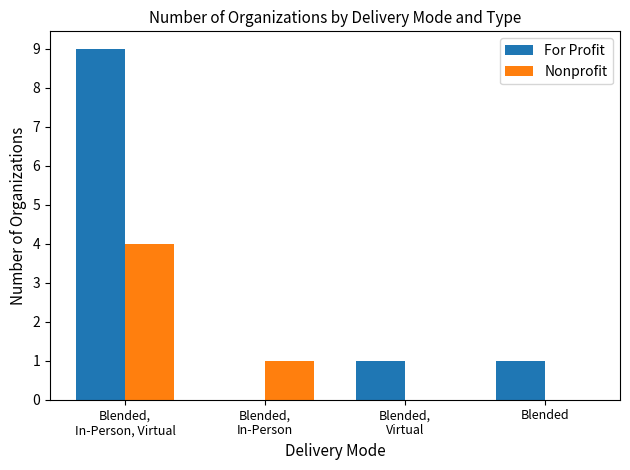

What is the total value across all series at Blended,
In-Person?

1